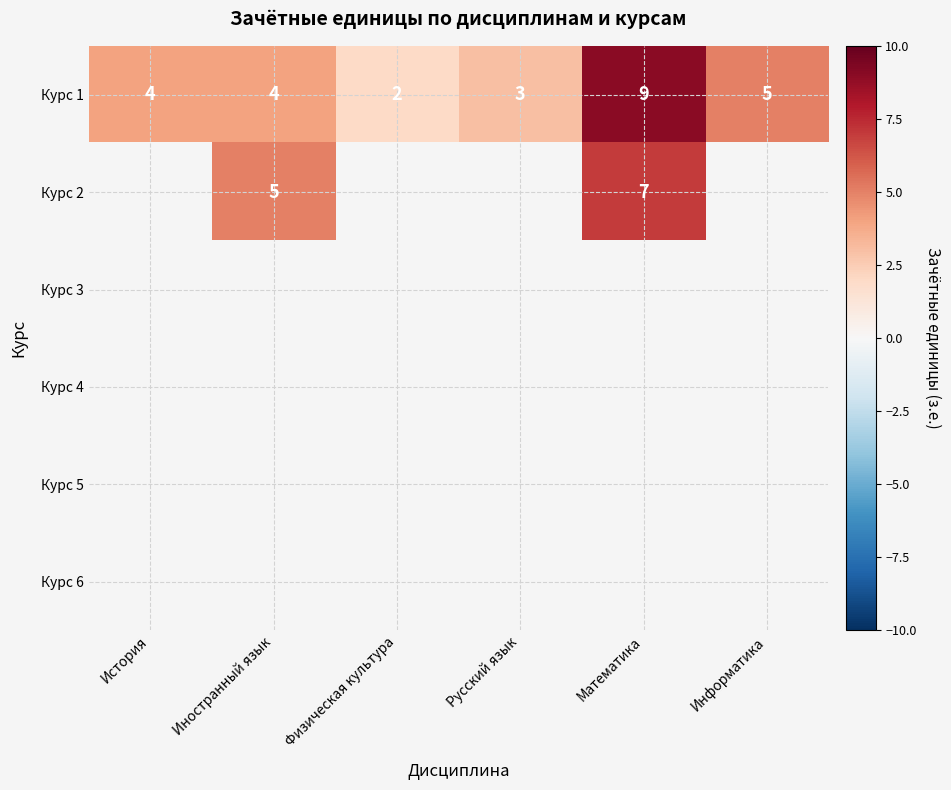

At how many categories does at least one series exceed 3?

4